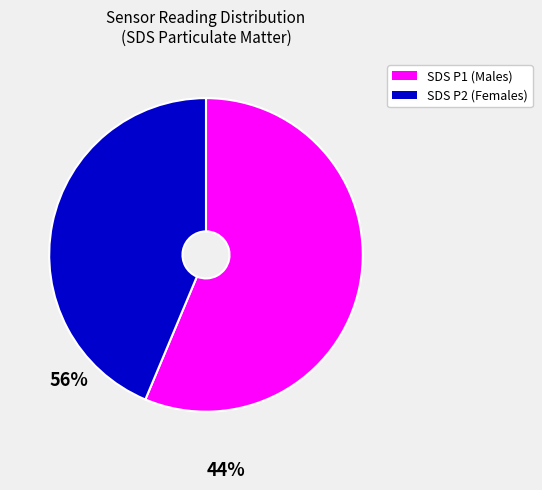

Is there any slice that represents more than half of the pie?

Yes